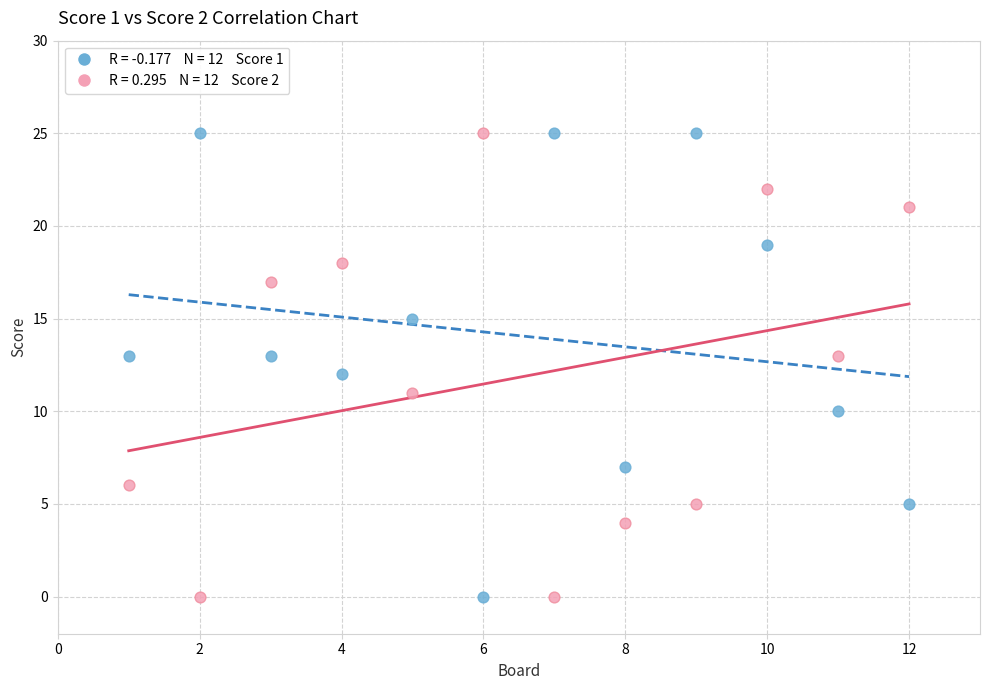

Across all data points, what is the range of X values (max minus min)?

11